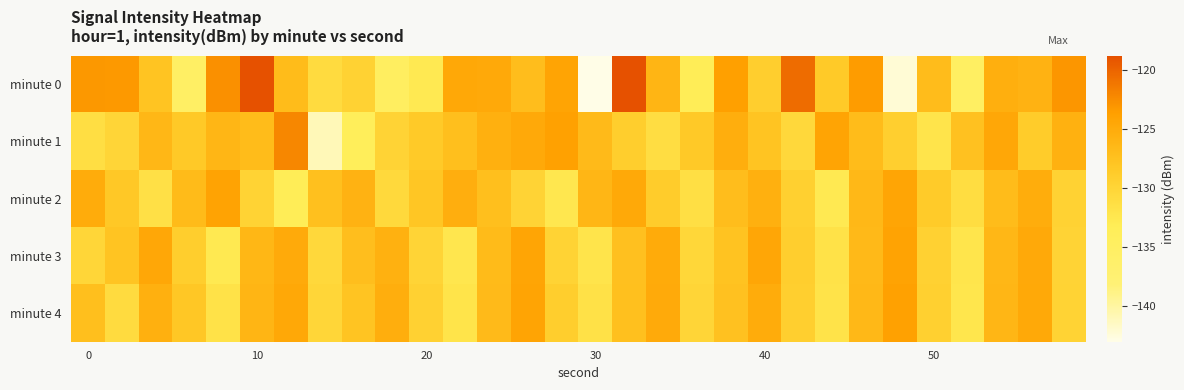

List the series in order of their peak value, highest first.

minute 0, minute 1, minute 4, minute 2, minute 3